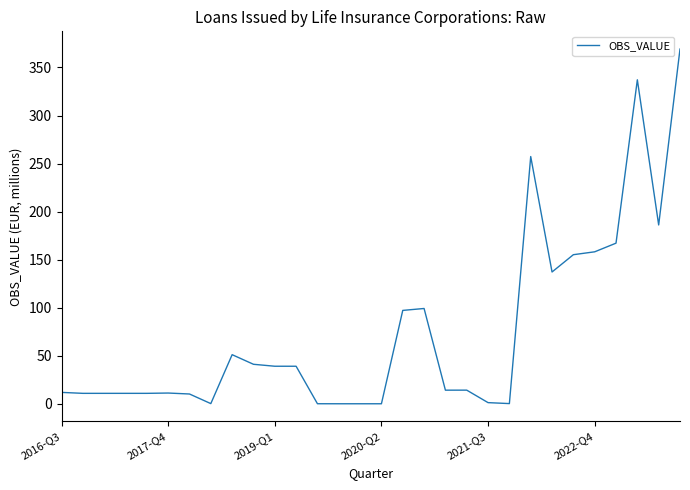

How many categories are shown in the chart?

30